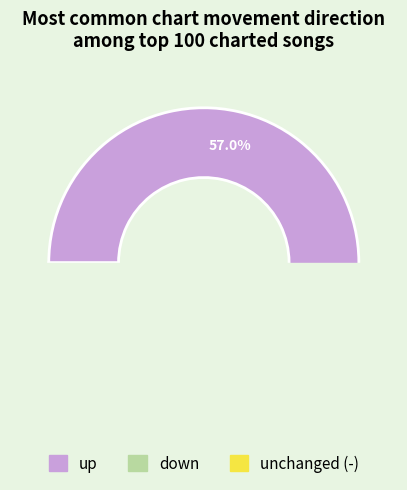

How many segments does this pie chart have?

3